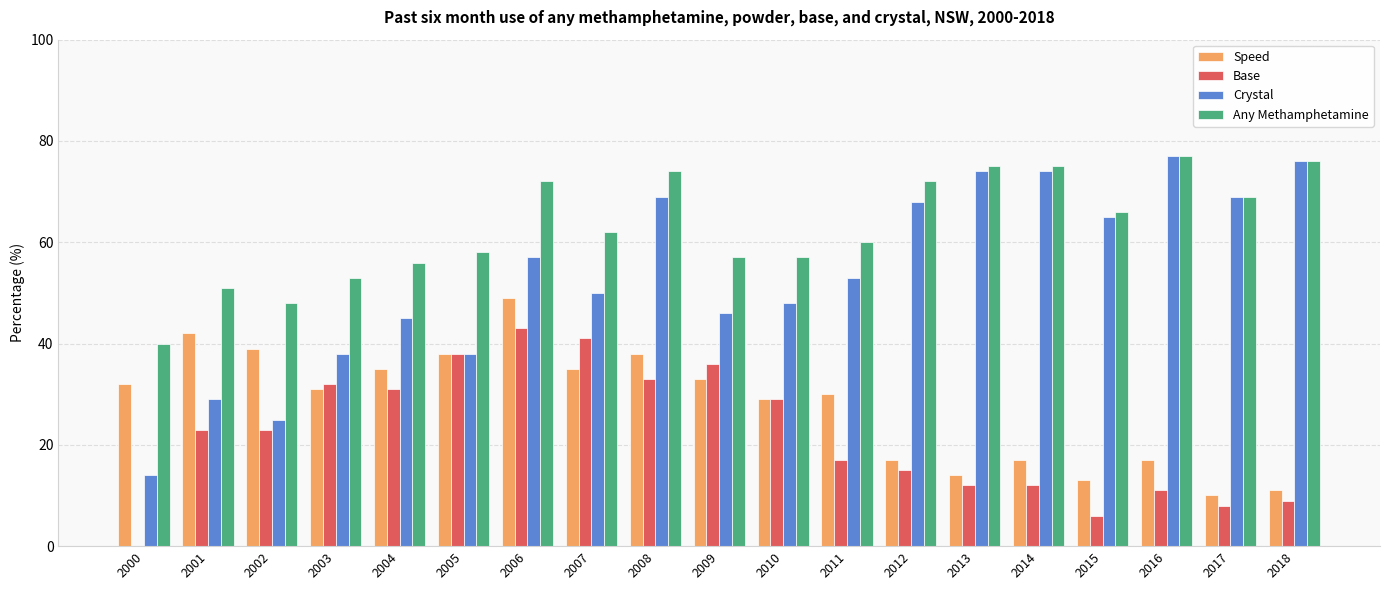

How many data points does each series have?

19